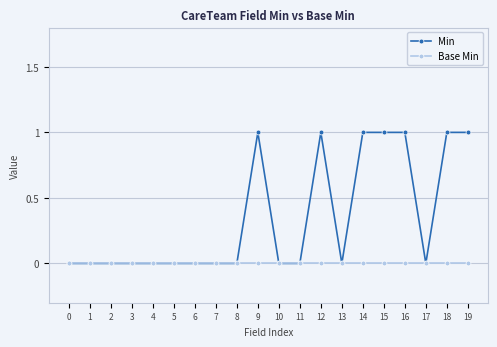

Which series has the widest spread of values?

Min